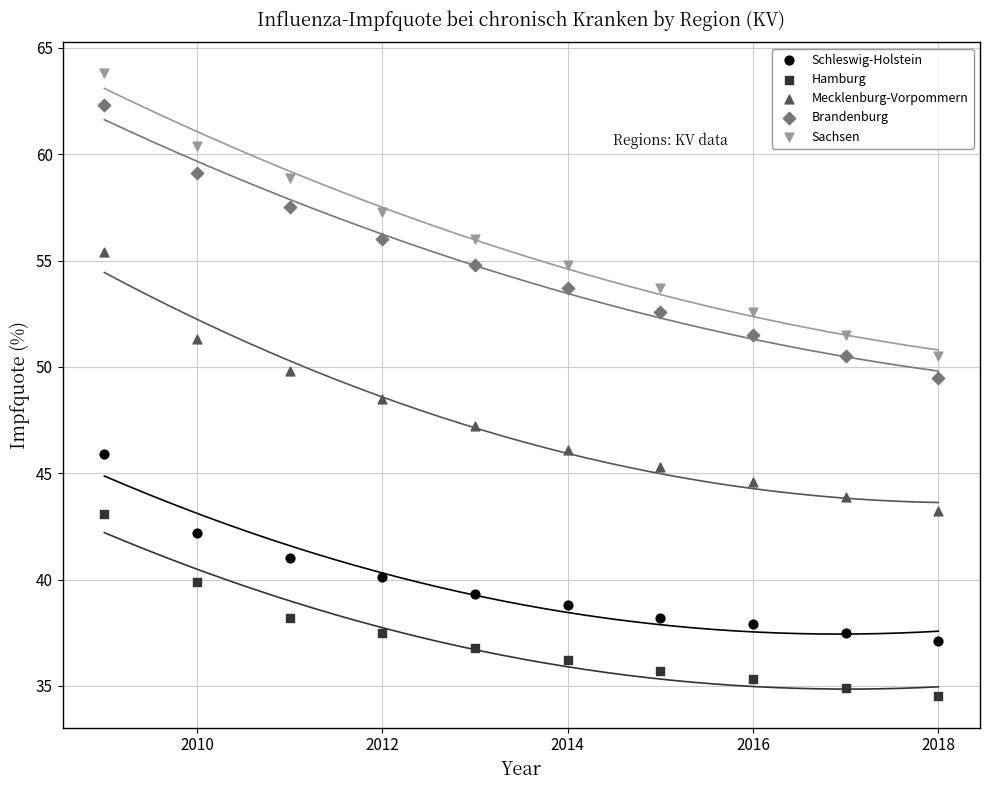

Which series has the widest spread of Y values?

Sachsen